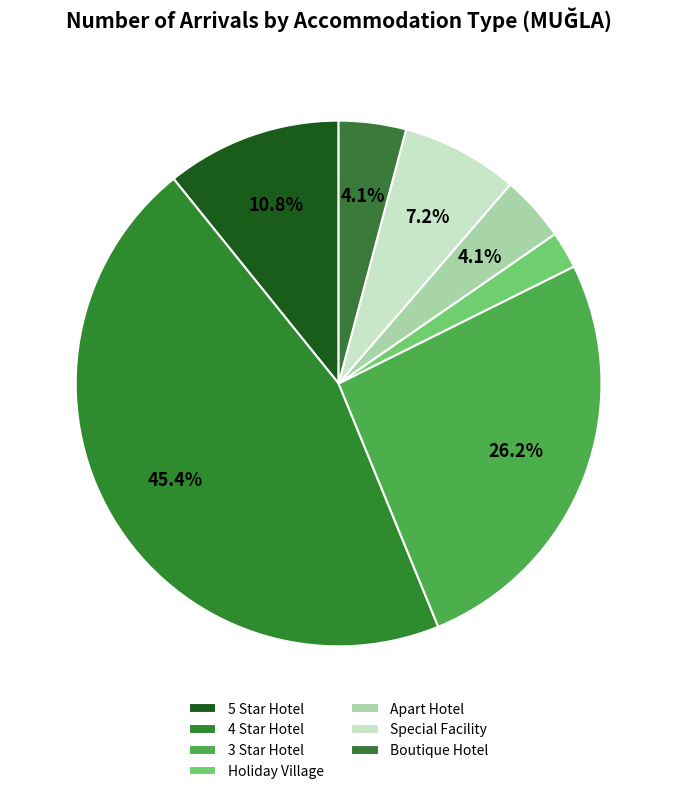

Which slice is the smallest?

Holiday Village